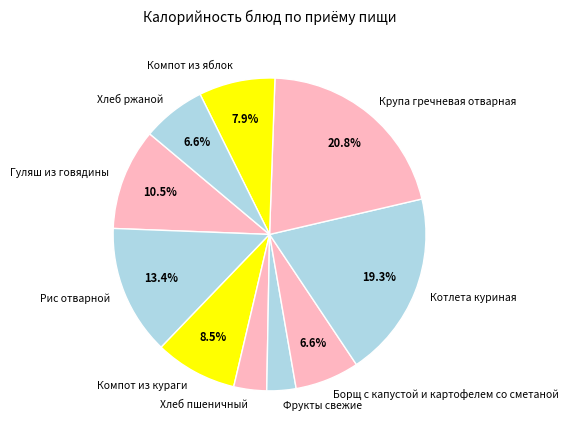

Which has a higher value, Фрукты свежие or Компот из кураги?

Компот из кураги